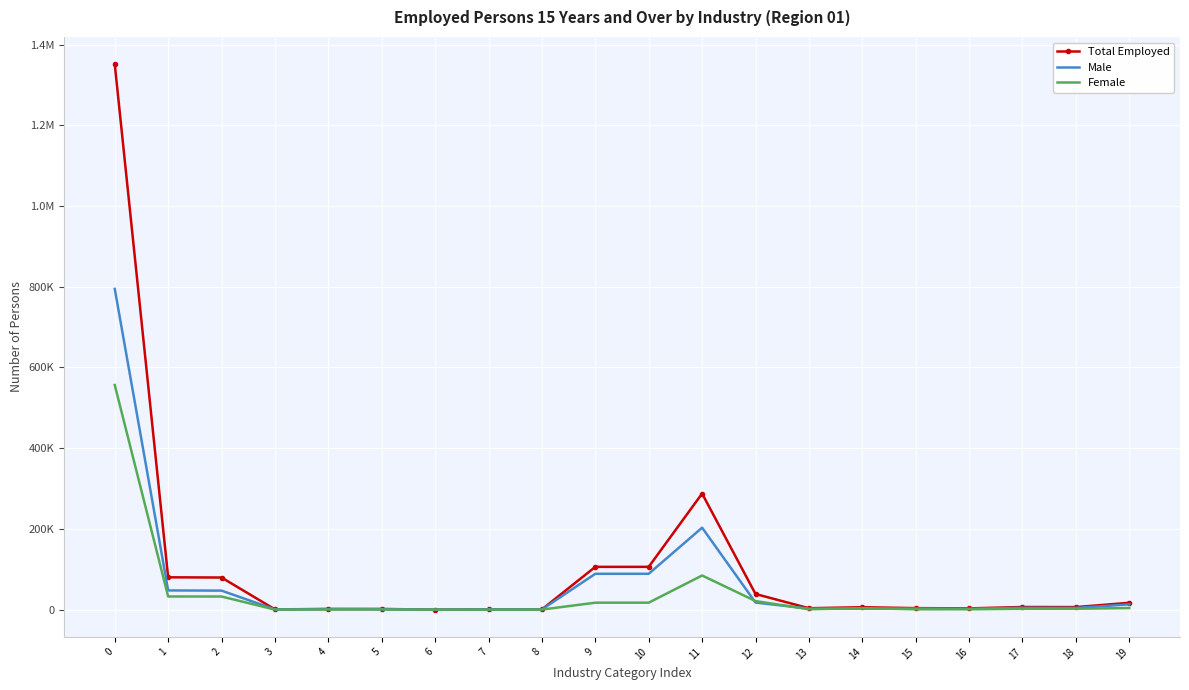

What are all the series names shown in the legend?

Total Employed, Male, Female